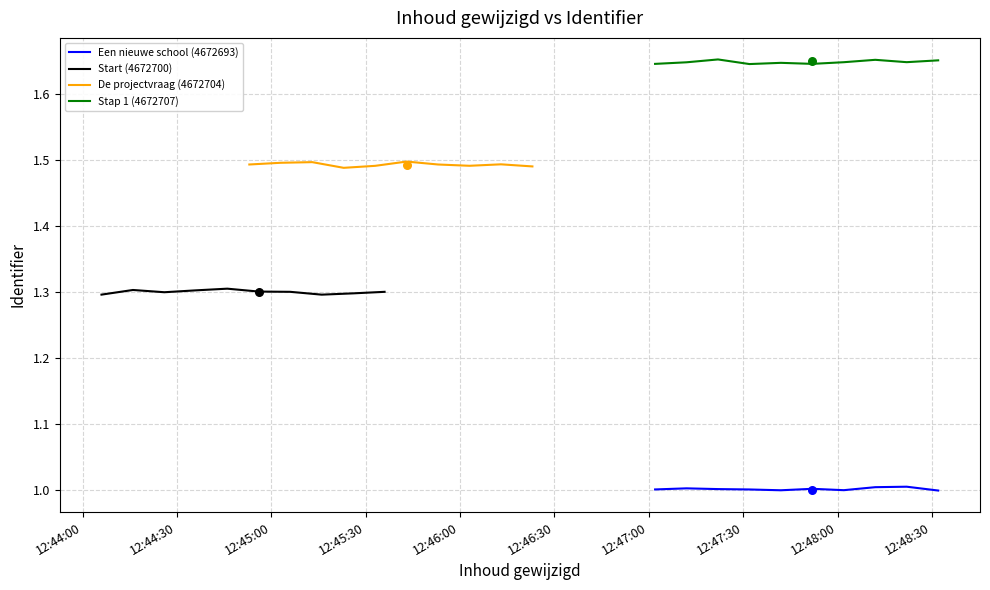

Is the value of Start (4672700) at 12:44:30 greater than the value of De projectvraag (4672704) at 12:45:00?

No